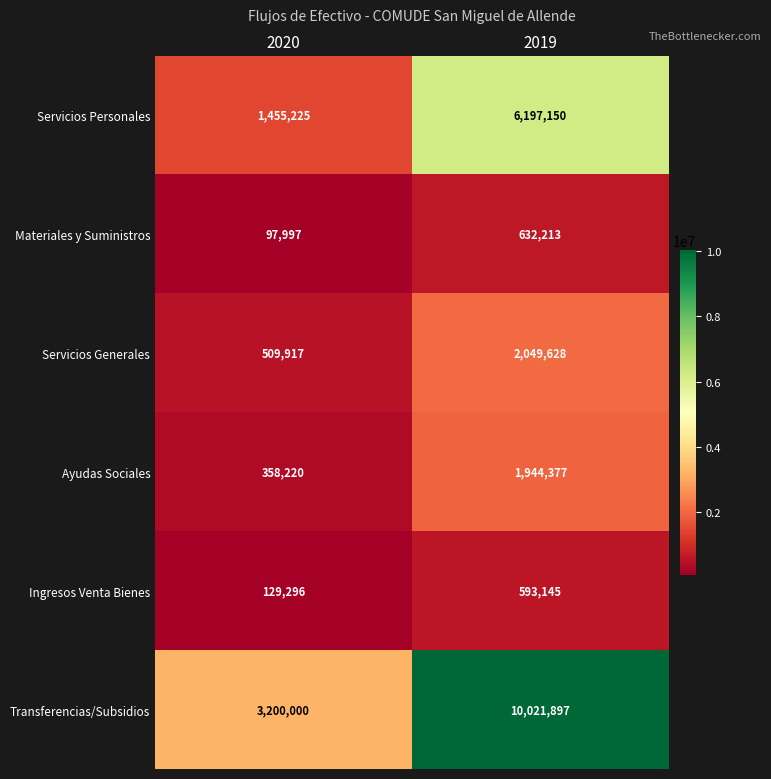

What is the maximum value shown in the chart?

10021897